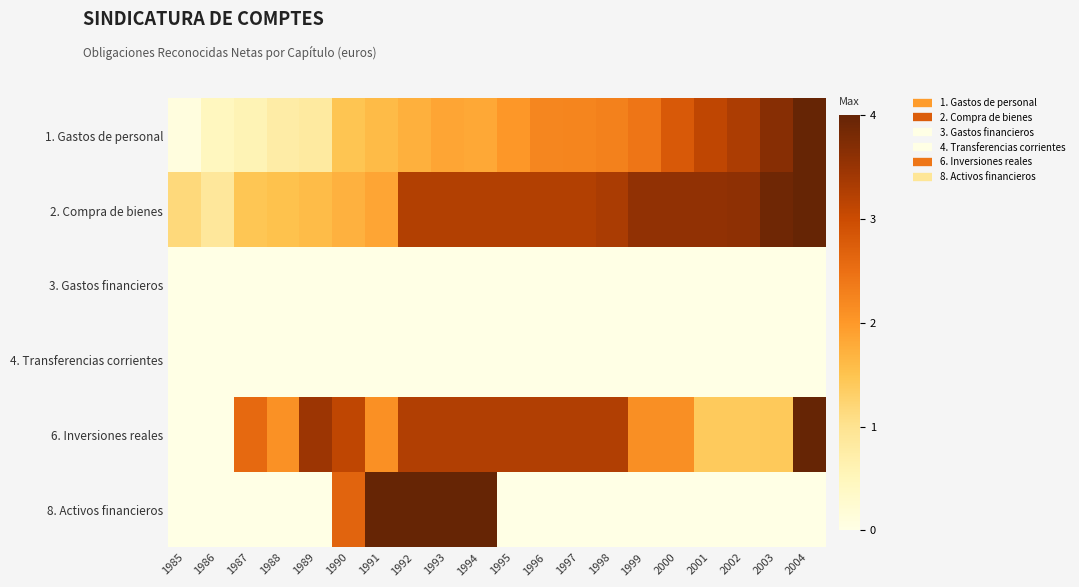

List the series in order of their peak value, lowest first.

3. Gastos financieros, 4. Transferencias corrientes, 1. Gastos de personal, 2. Compra de bienes, 6. Inversiones reales, 8. Activos financieros